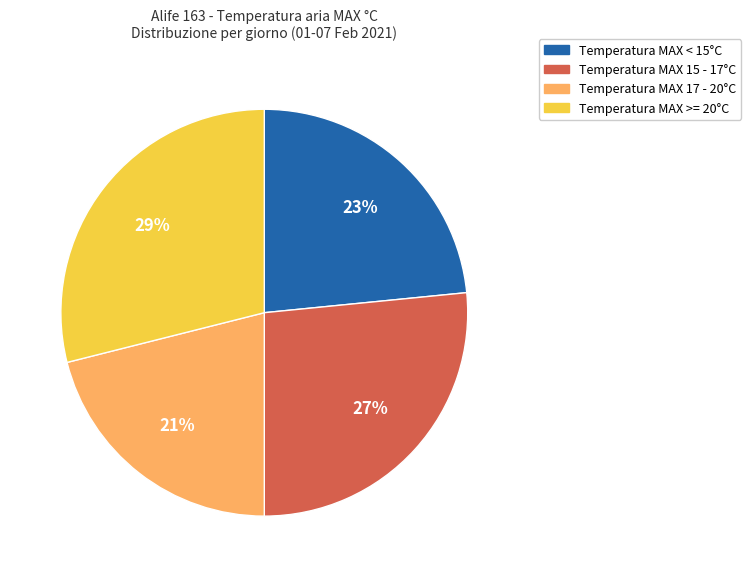

Count the number of slices in the pie.

4